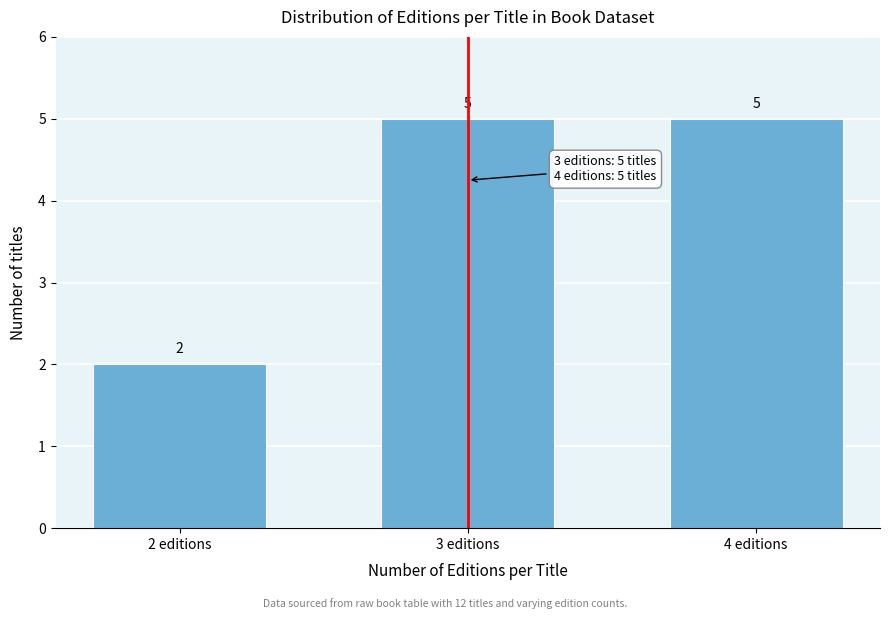

Reading right to left, what are all the values shown in this chart?

4 editions=5	3 editions=5	2 editions=2